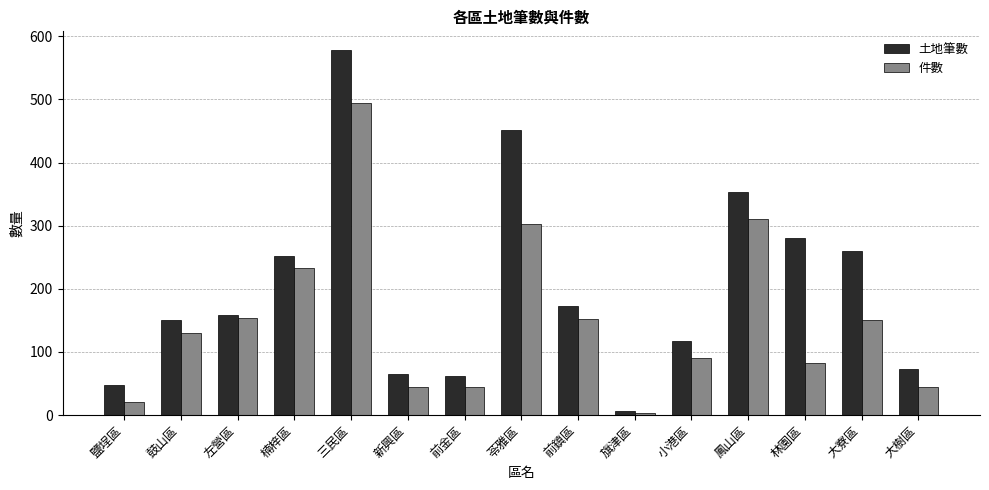

Which series has the widest spread of values?

土地筆數